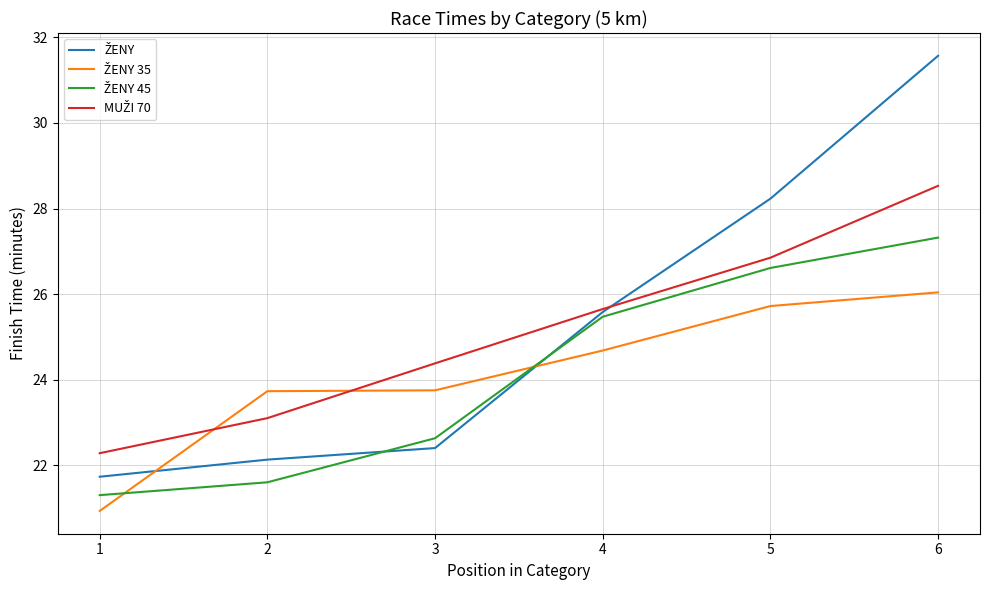

What is the smallest value displayed?

20.9